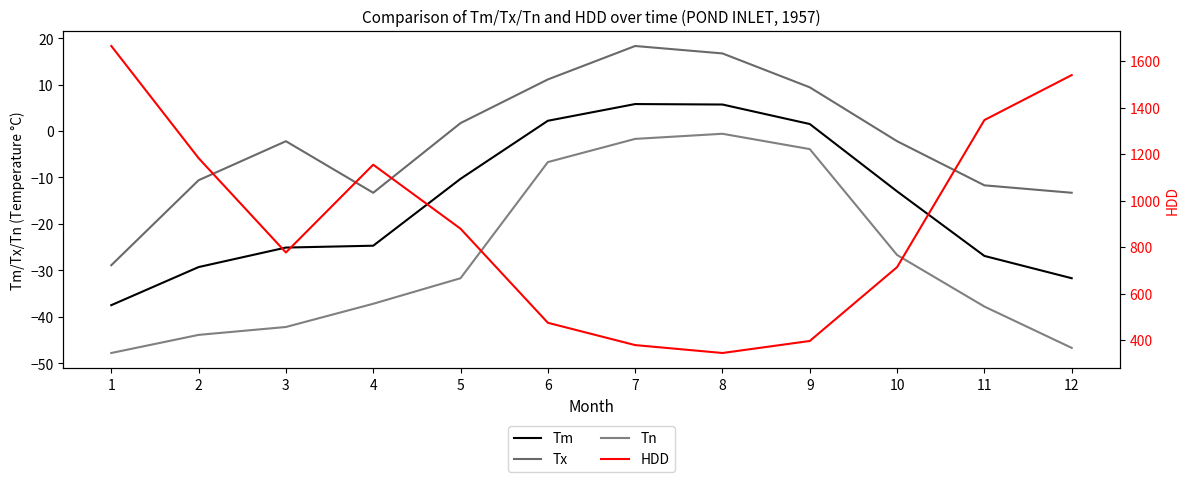

Is it true that Tn equals -17.2 at 3?

False